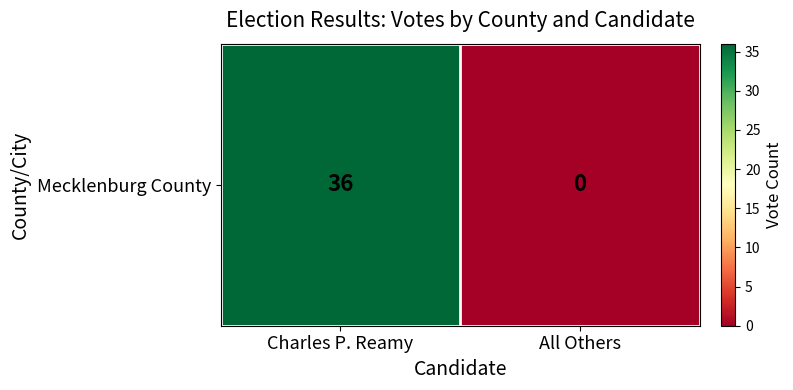

Reading left to right, transcribe all the data shown in this chart.

36	0